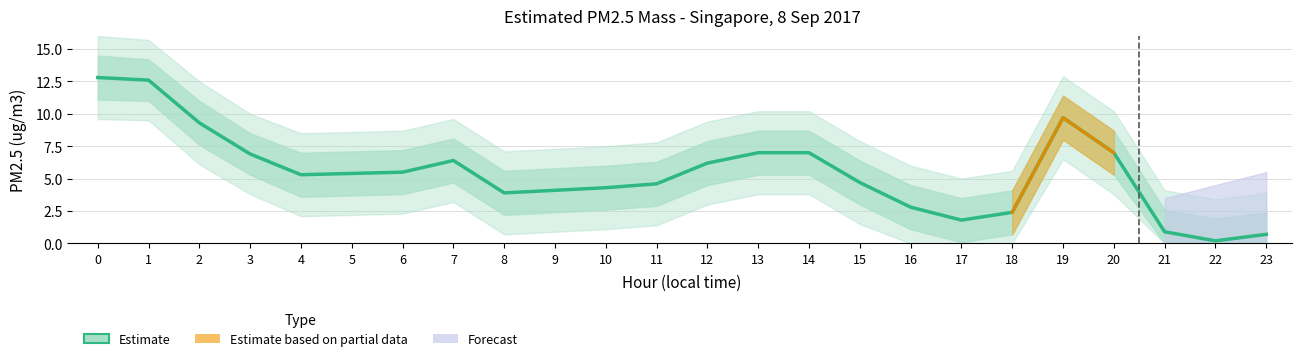

Reading right to left, transcribe all the data shown in this chart.

0.7	0.2	0.9	7.0	9.7	2.4	1.8	2.8	4.7	7.0	7.0	6.2	4.6	4.3	4.1	3.9	6.4	5.5	5.4	5.3	6.9	9.3	12.6	12.8